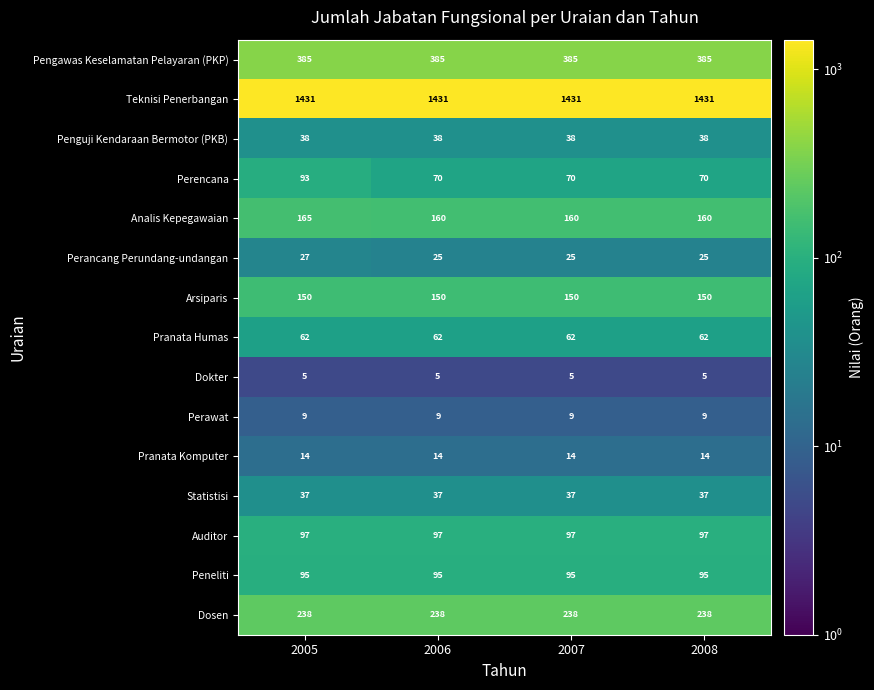

Which series has the largest total across all categories?

Teknisi Penerbangan